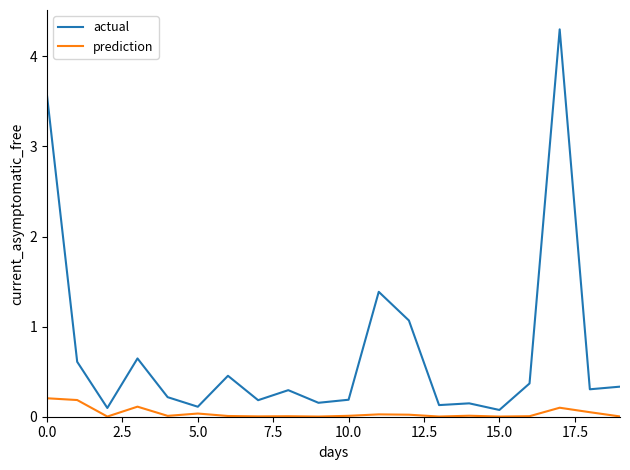

Rank the series by their maximum value, from lowest to highest.

prediction, actual